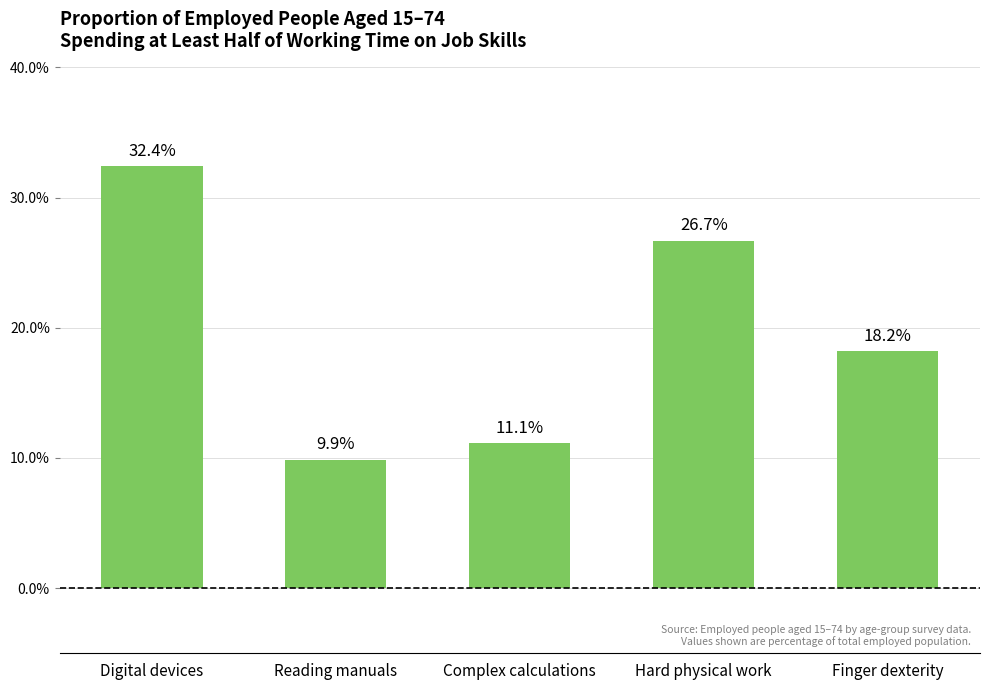

List the labels in order of value, smallest first.

Reading manuals, Complex calculations, Finger dexterity, Hard physical work, Digital devices